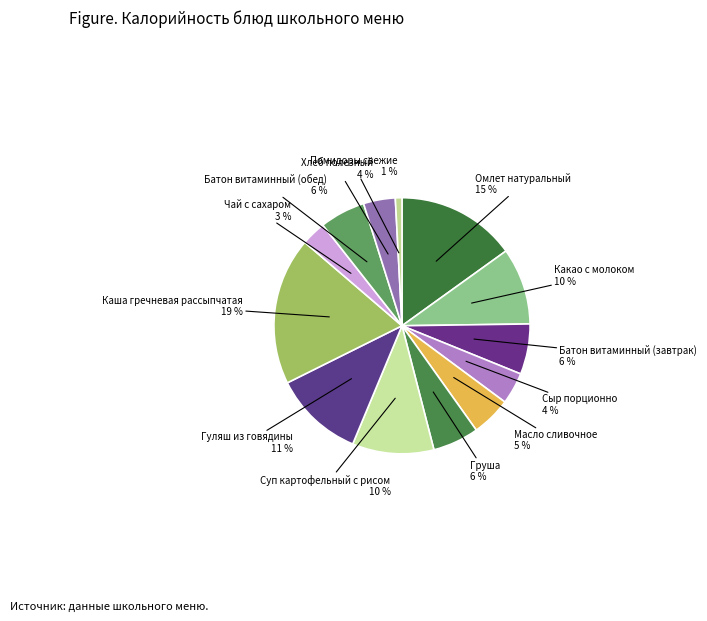

How many slices are in this pie chart?

13